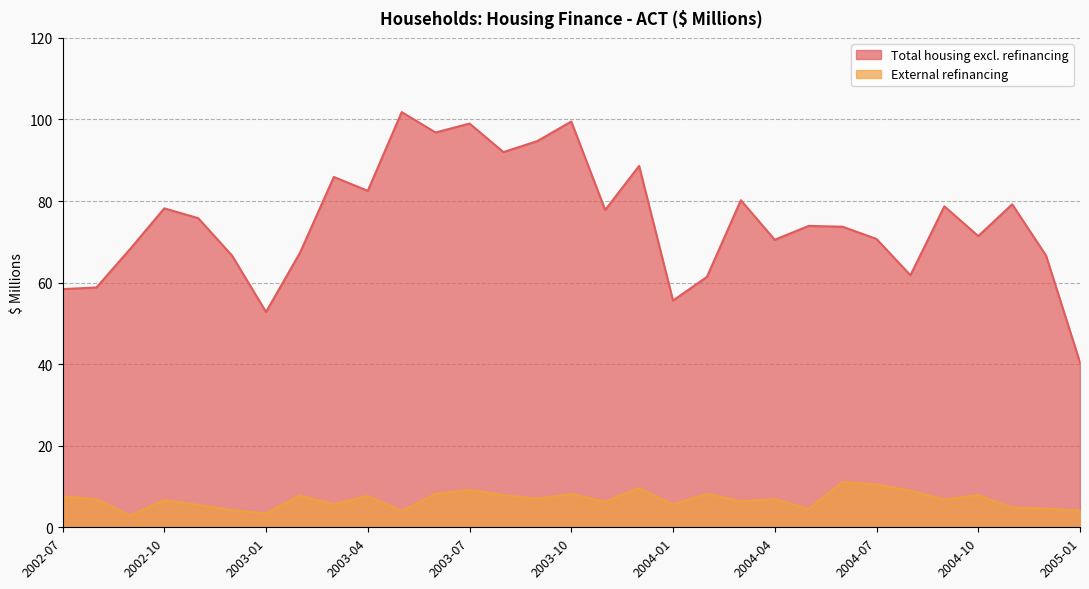

What is the value of the Total housing excl. refinancing point at the 9th from the left?

85.9